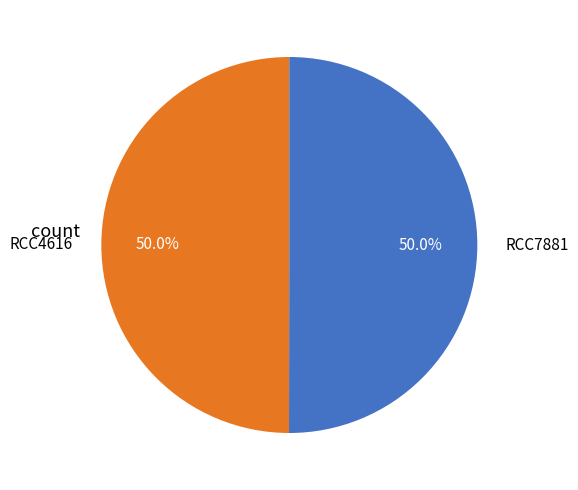

How many slices are in this pie chart?

2